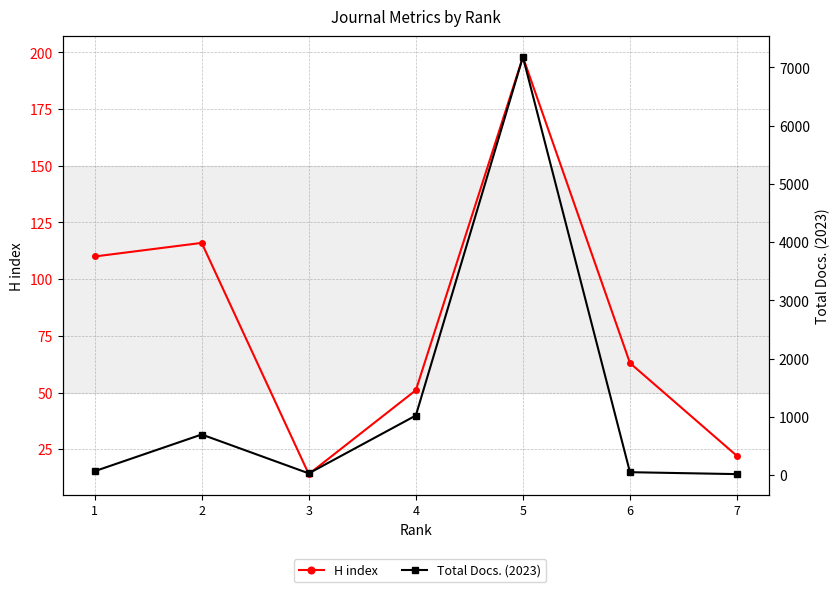

What is the difference between the highest and lowest values at 4?

972